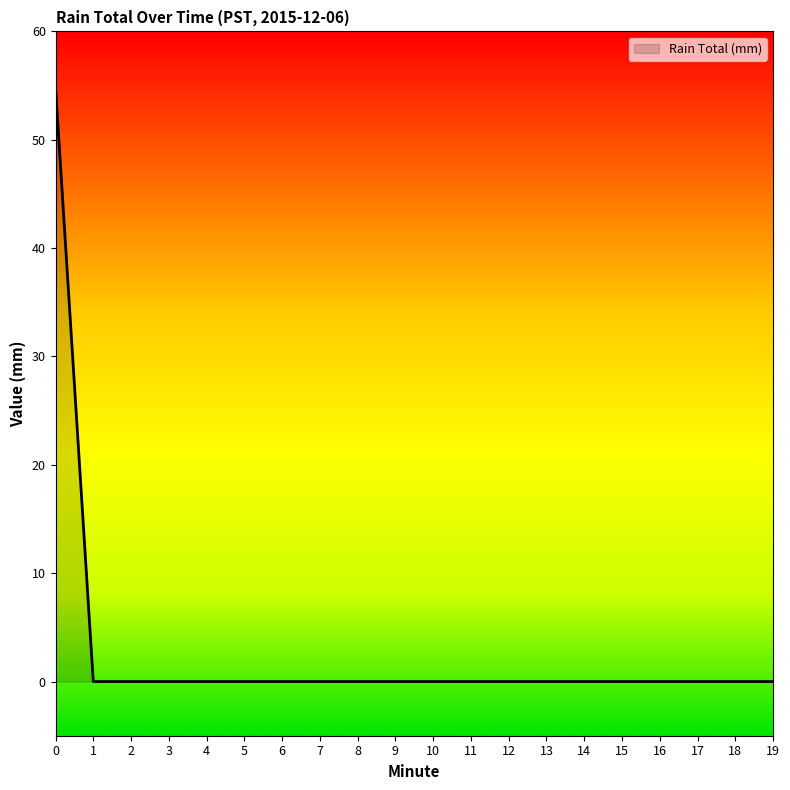

What is the difference between the maximum and minimum values?

54.9